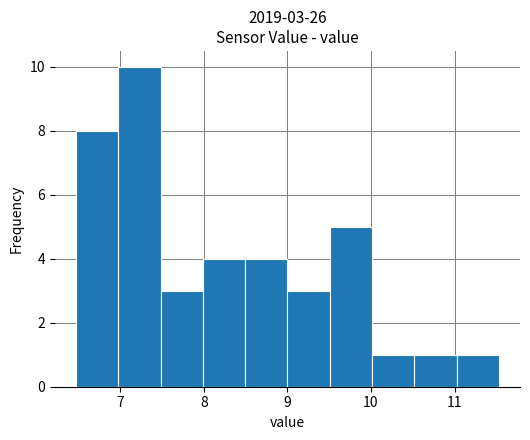

Over which range of the x-axis is the bar tallest?

7.0 to 7.5